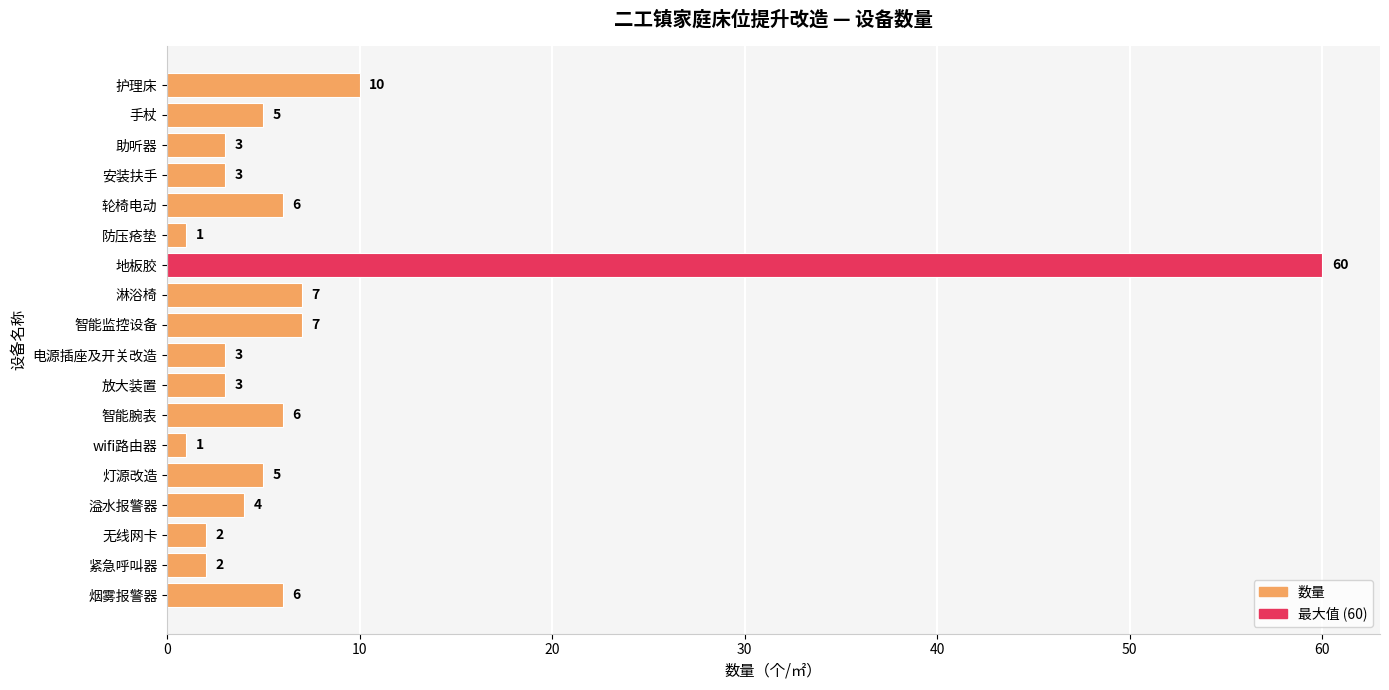

What is the change in value from 智能腕表 to 紧急呼叫器?

-4